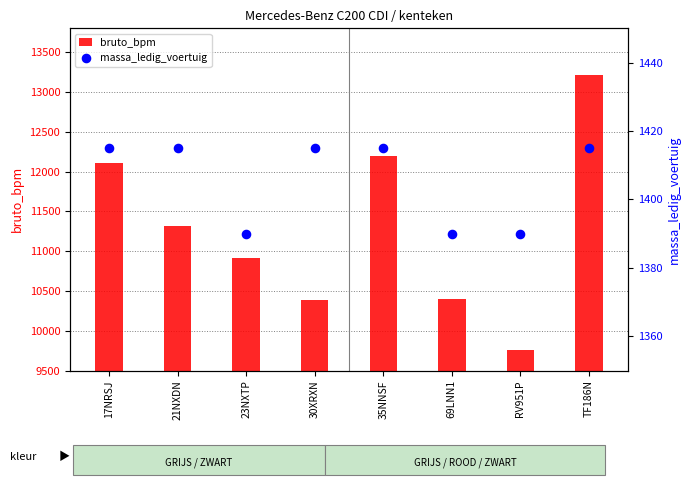

At how many categories does at least one series exceed 9327?

8